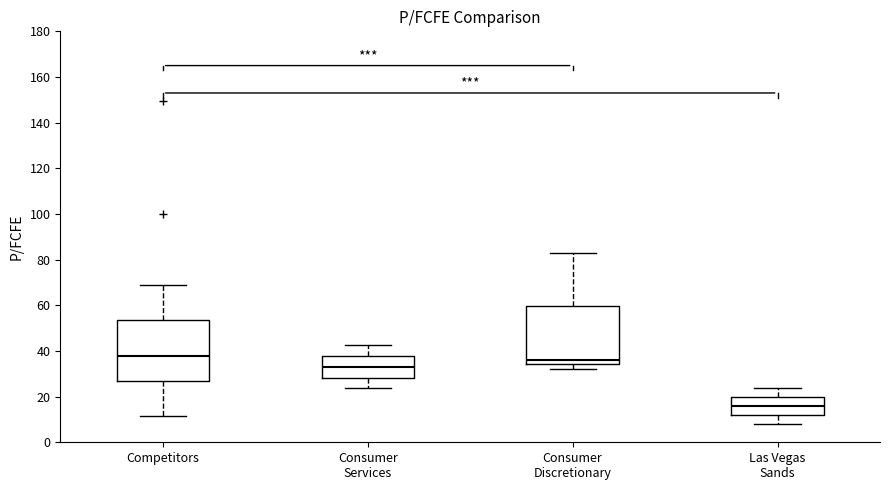

Reading left to right, read every box against the y-axis: the position of its median line, the range the box covers, and the ends of its whiskers. The values are not printed on the chart, so give them approximately, as read against the axis.

Competitors: median 38, box 26 to 54, whiskers 12 to 70
Consumer Services: median 32, box 28 to 38, whiskers 24 to 42
Consumer Discretionary: median 36, box 34 to 60, whiskers 32 to 82
Las Vegas Sands: median 16, box 12 to 20, whiskers 8 to 24